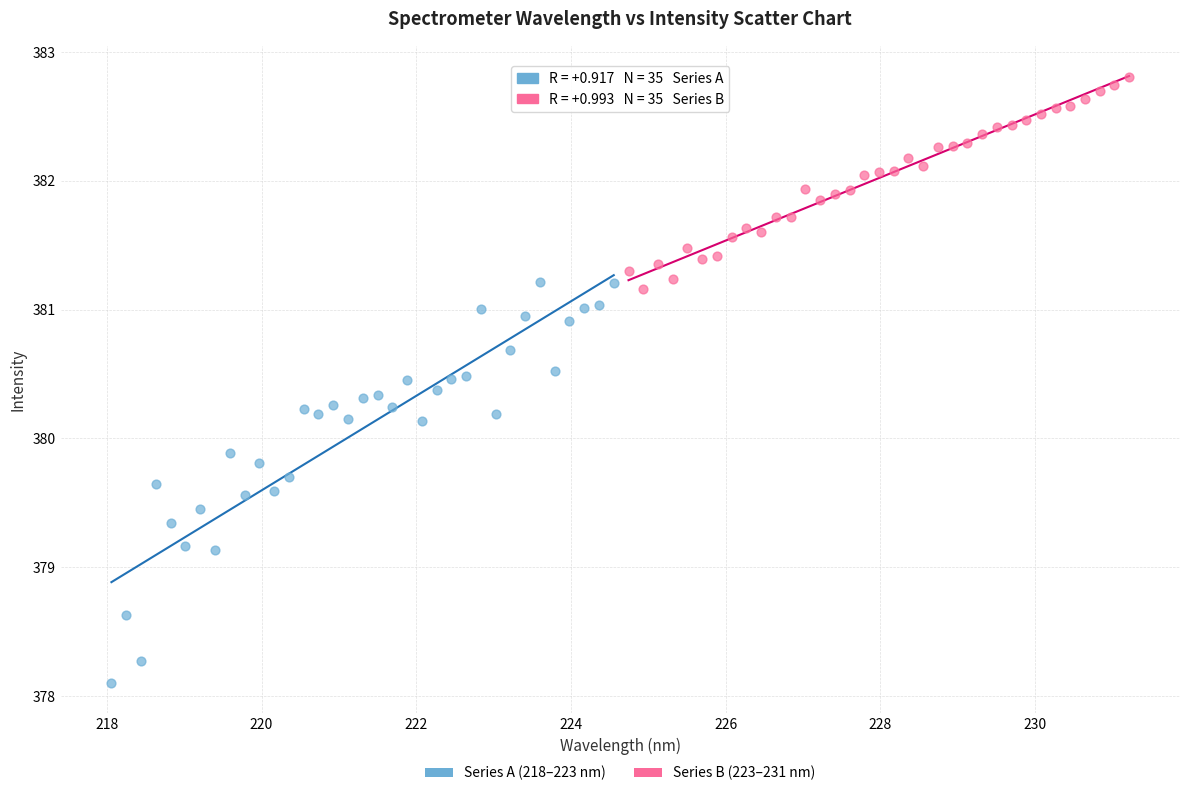

Which series contains the lowest Y value?

Series A (218–223 nm)